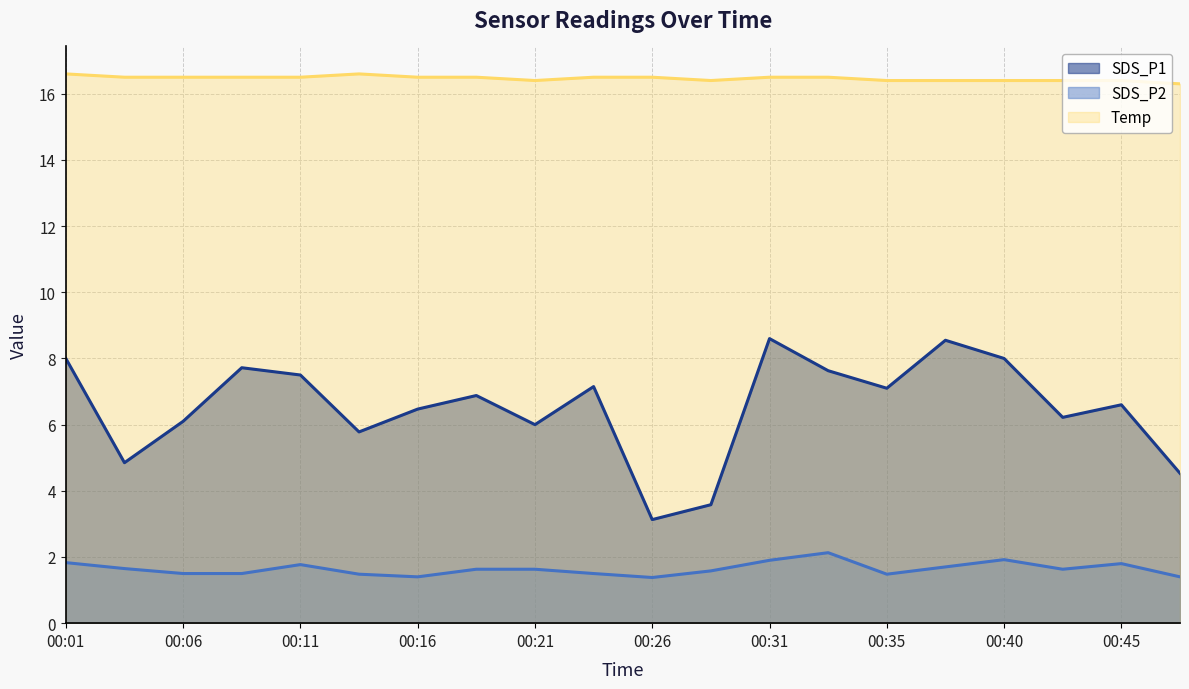

At which category does the chart reach its minimum across all series?

00:26